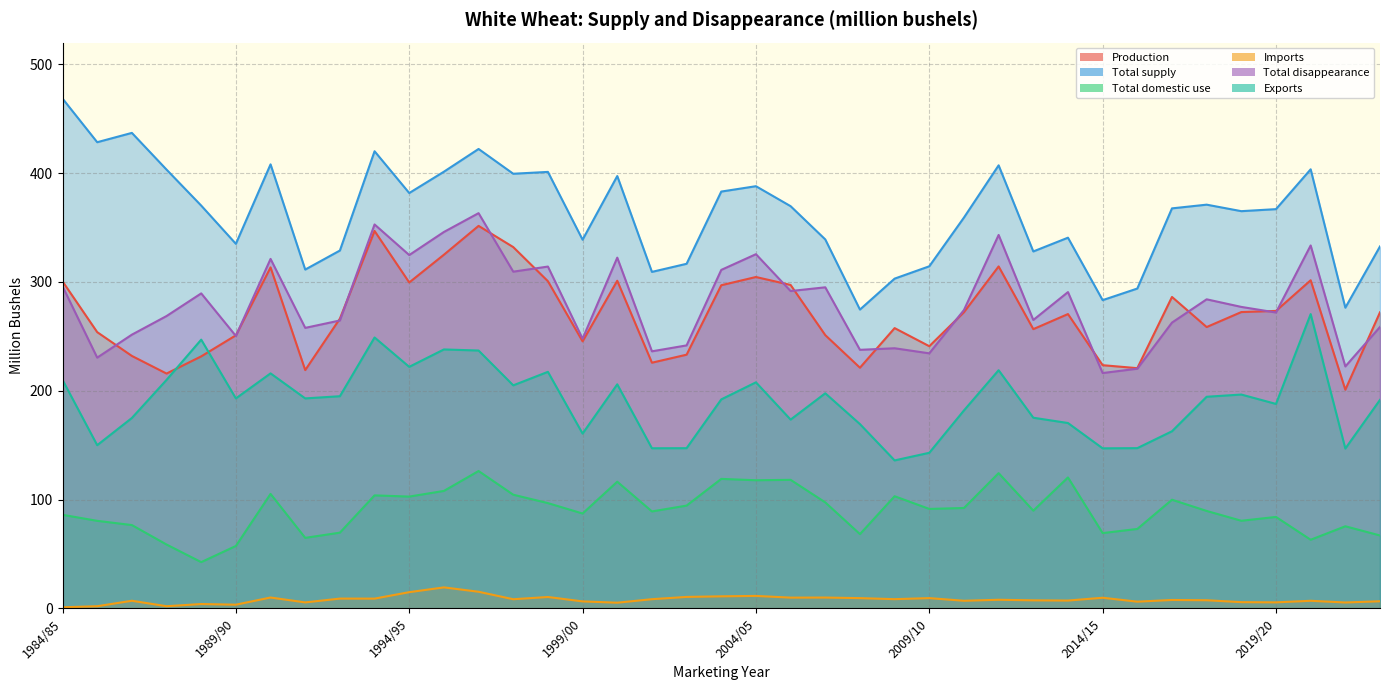

Rank the series by their maximum value, from highest to lowest.

Total supply, Total disappearance, Production, Exports, Total domestic use, Imports